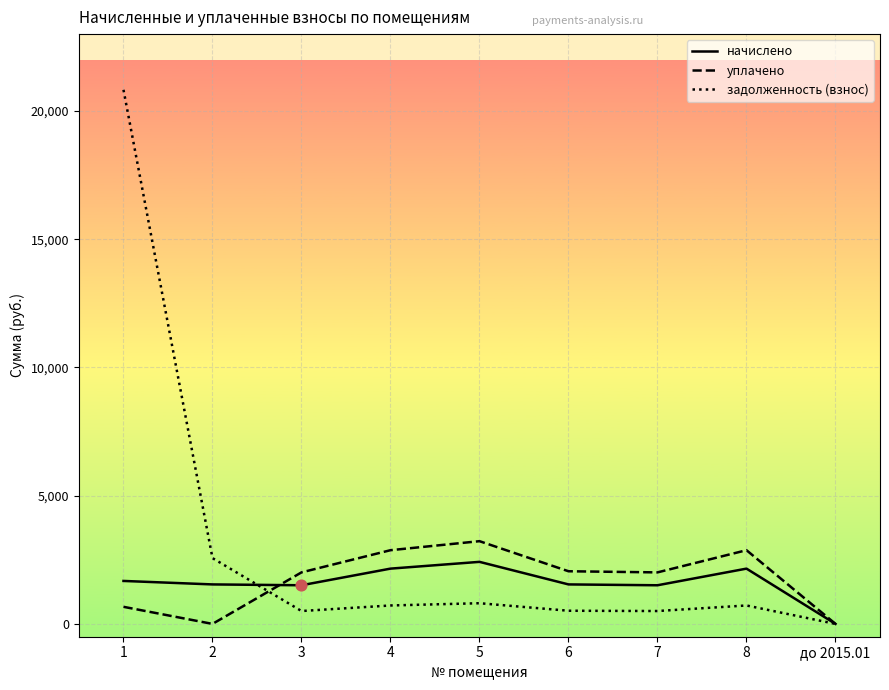

What is the difference between the highest and lowest values at 4?

2155.6